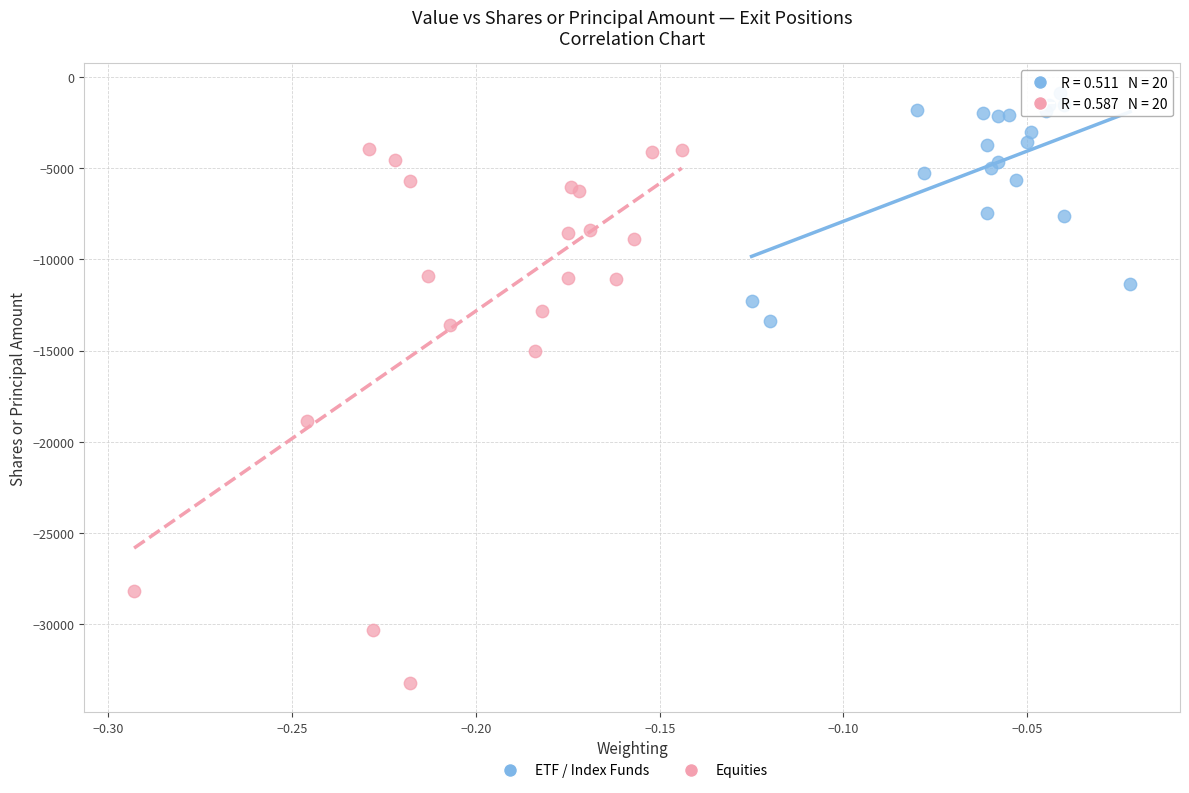

Which series contains the highest Y value?

ETF / Index Funds